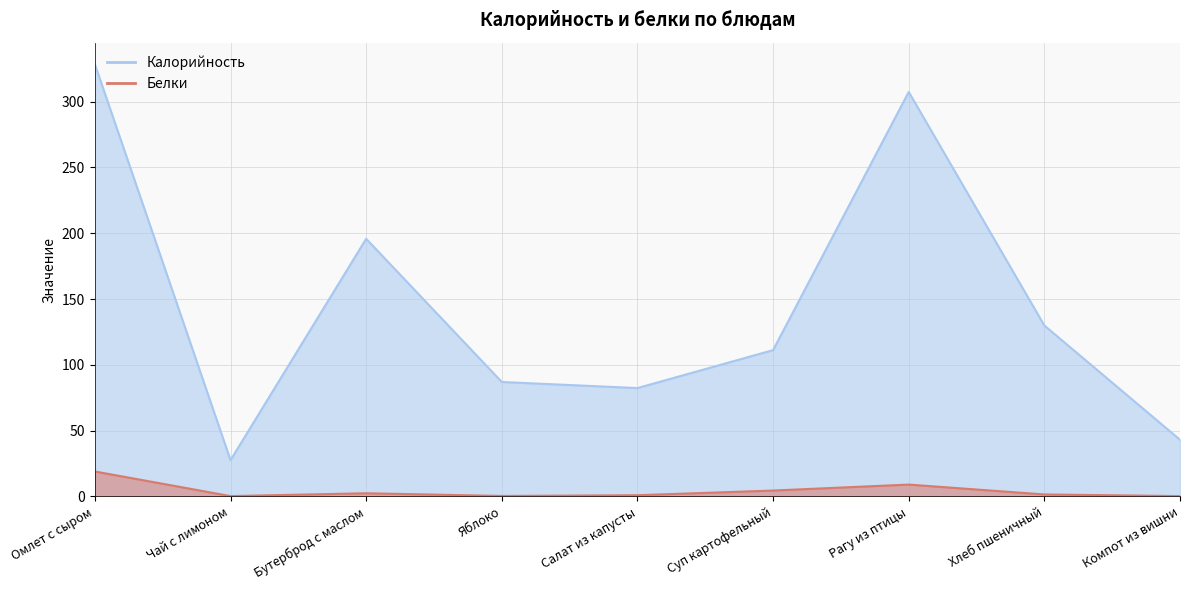

True or false: Калорийность and Белки intersect in this chart.

False